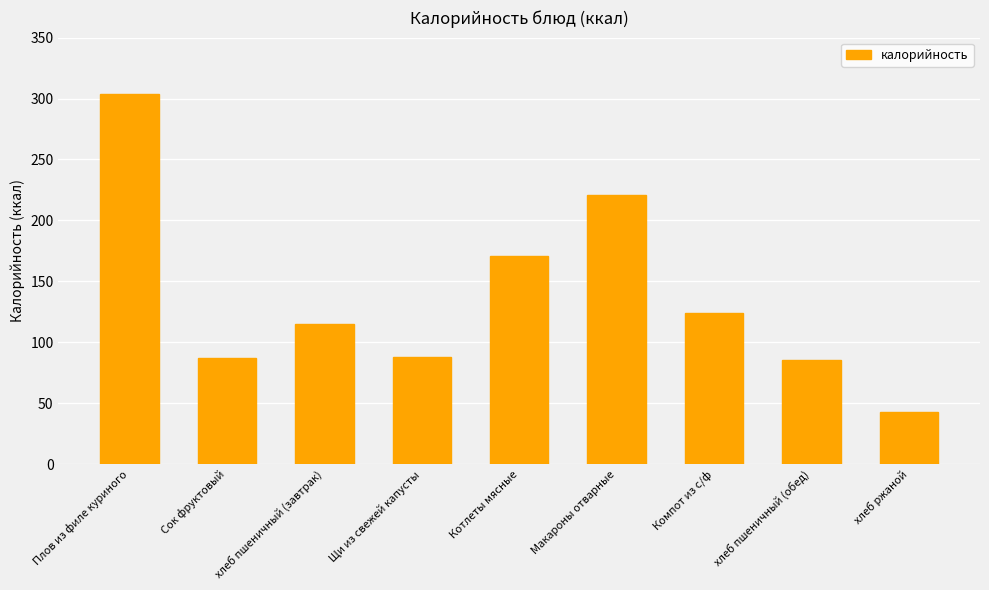

What is the sum of the values at хлеб ржаной and Компот из с/ф?

167.0